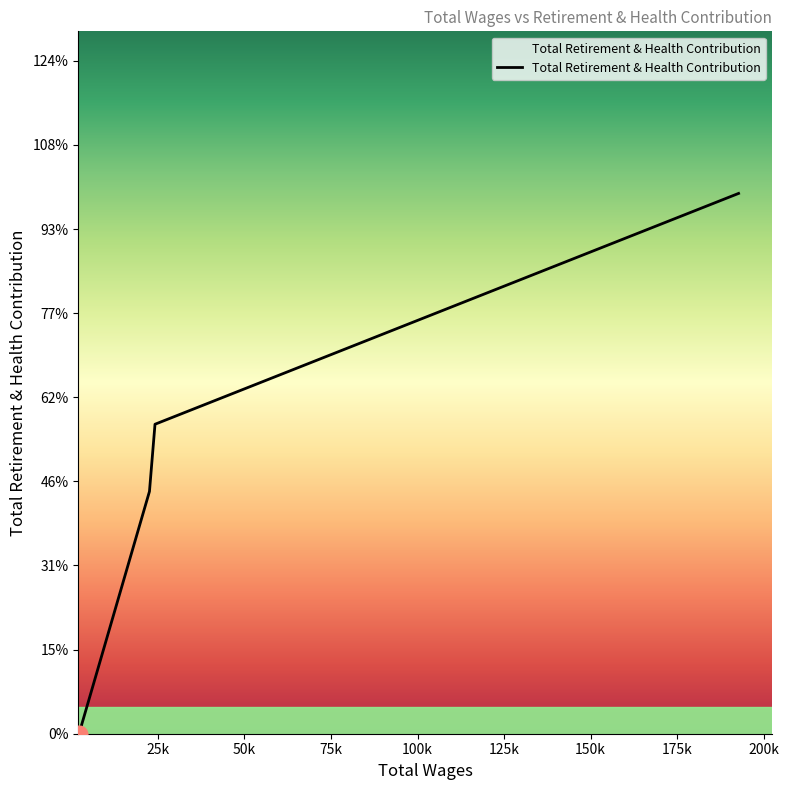

Does the chart display data point markers on the line(s)?

No